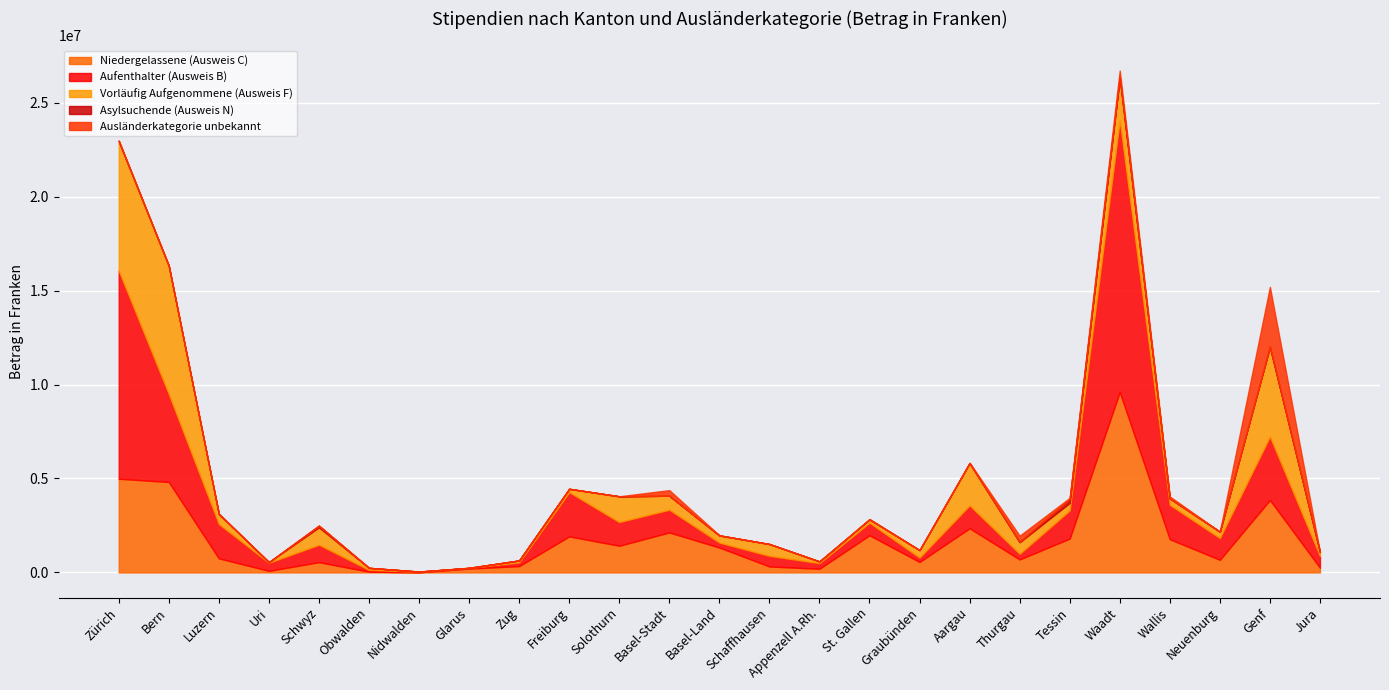

True or false: Ausländerkategorie unbekannt has more than 2 interior local peaks.

True